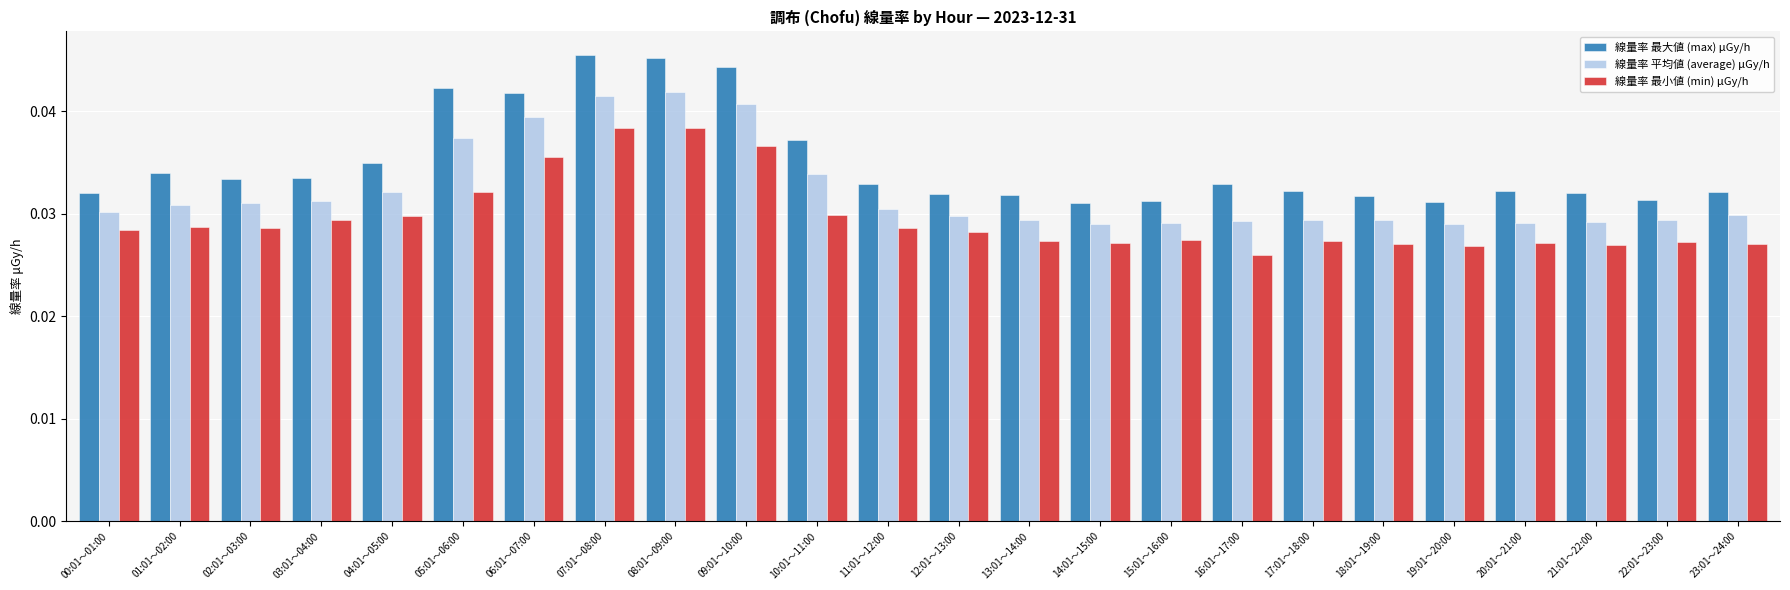

Are the bars horizontal?

No